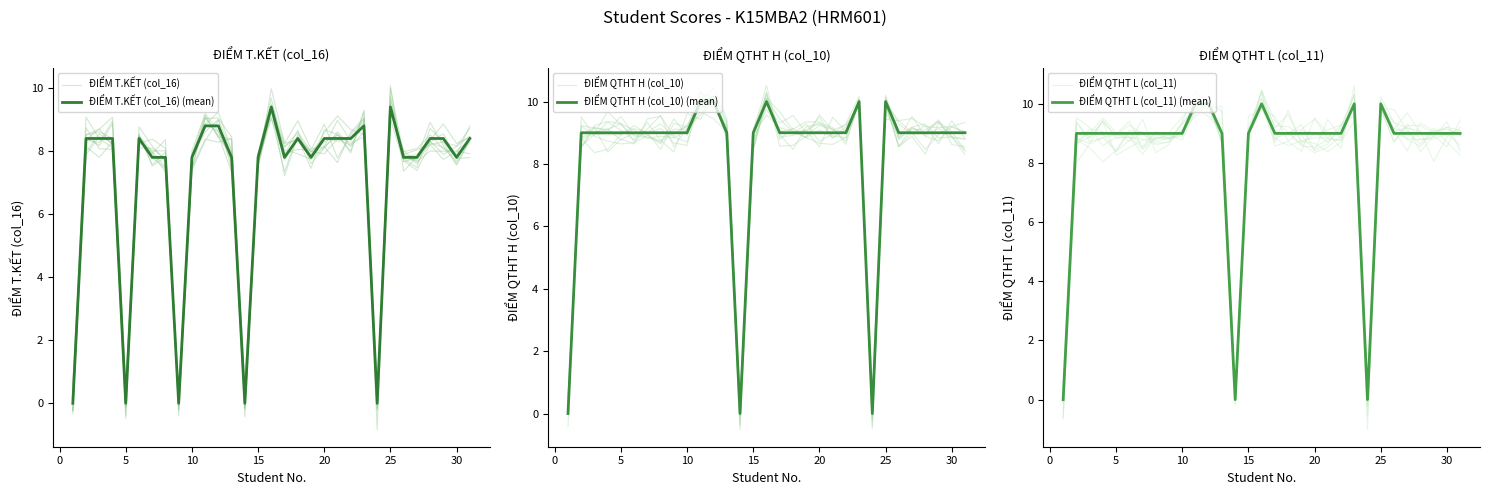

Is it true that ĐIỂM QTHT H (col_10) equals 0.2 at −5?

False